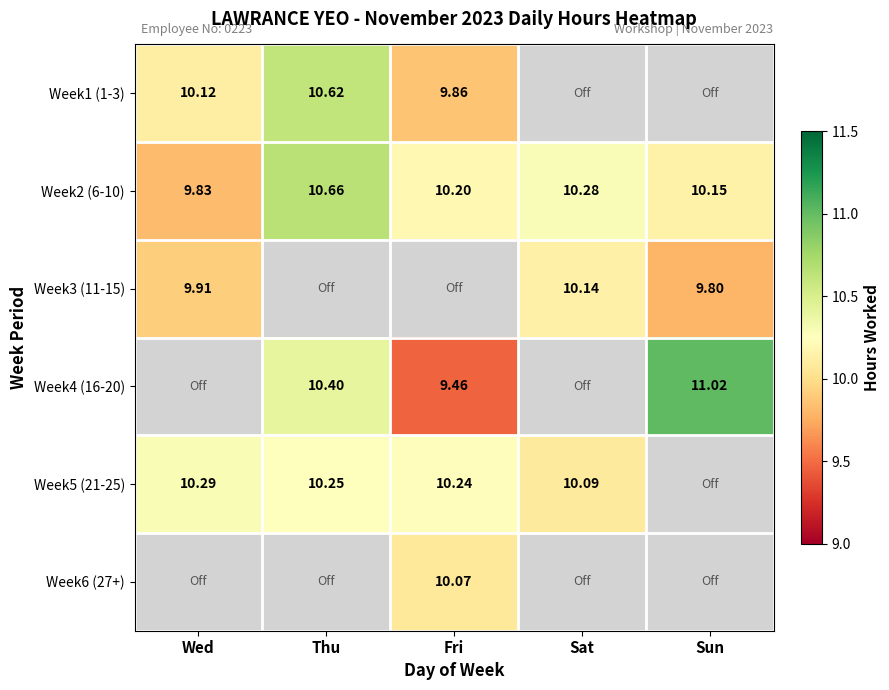

At which label does Week2 (6-10) reach its minimum?

Wed